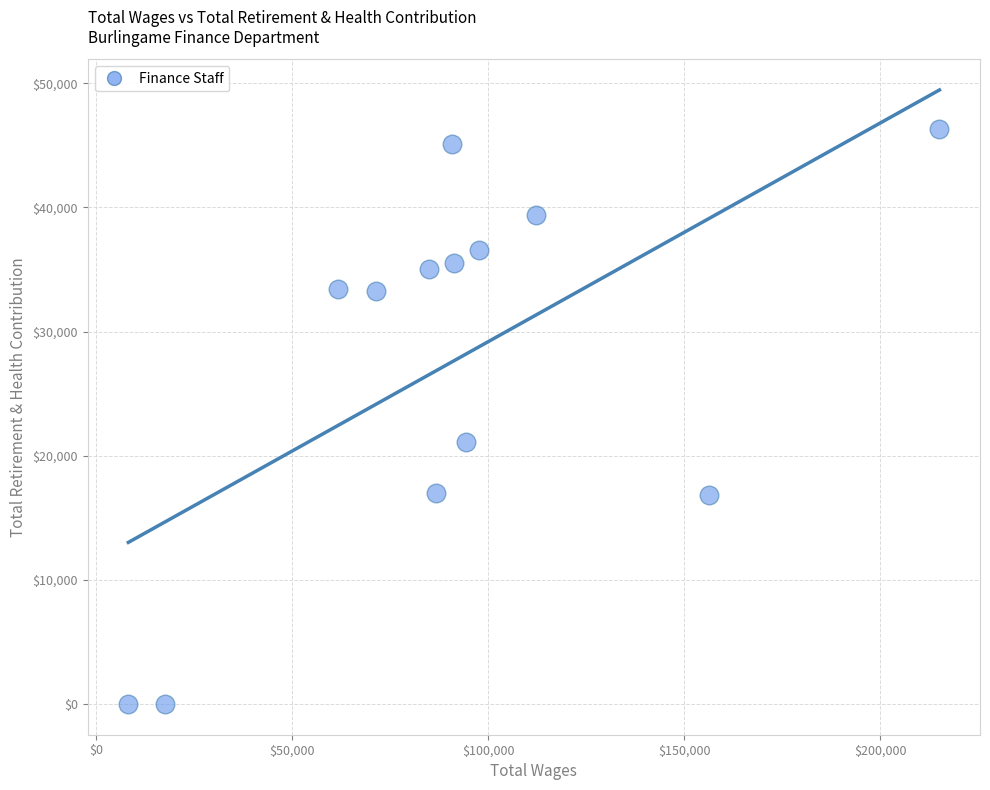

What Y value in the scatter plot is closest to 23162?

21133